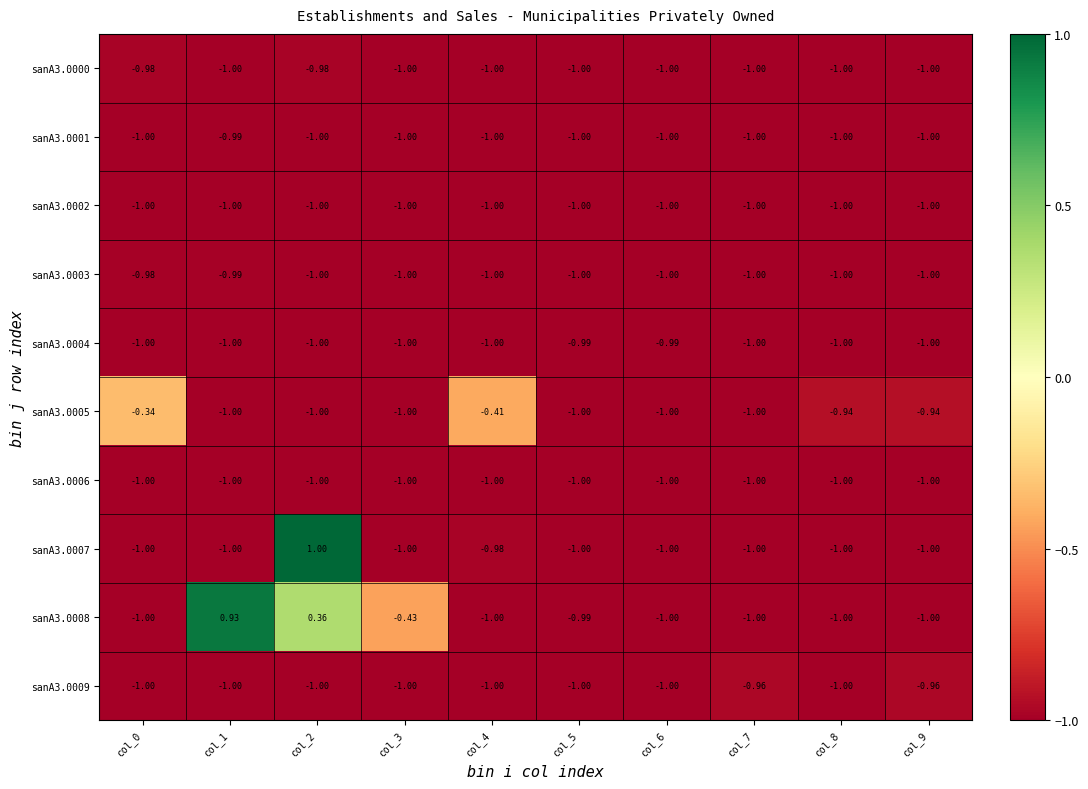

Which has a higher value, col_5 or col_4?

col_4